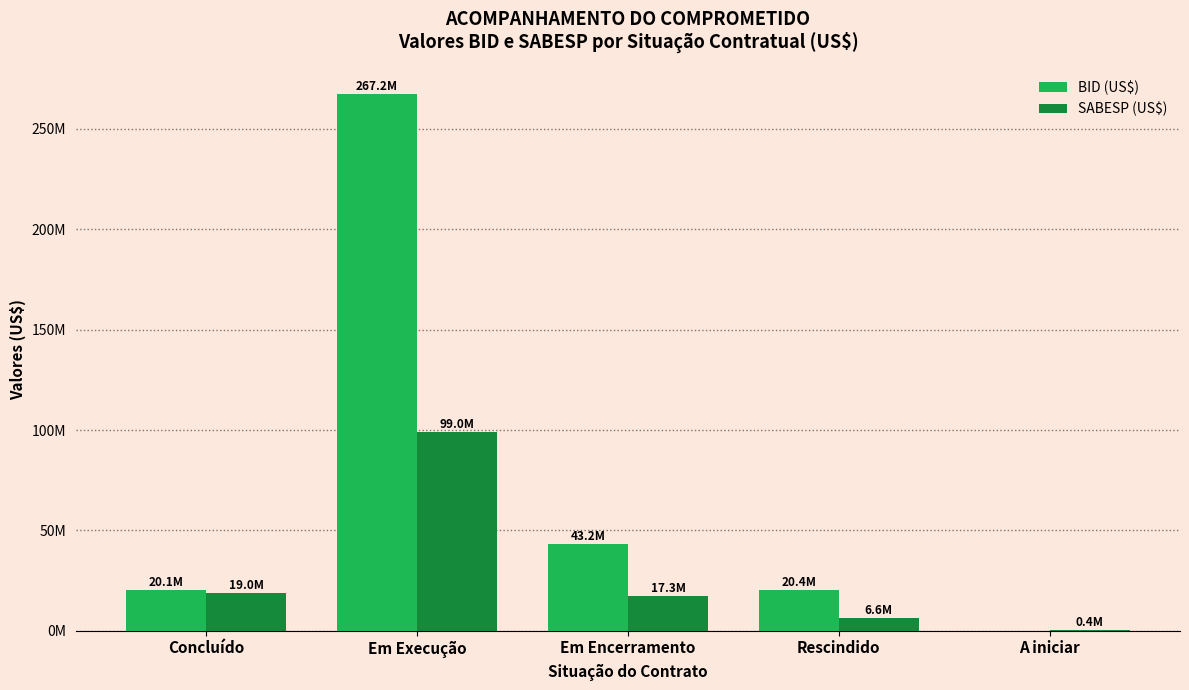

What is the sum of all BID (US$) values?

350814609.7